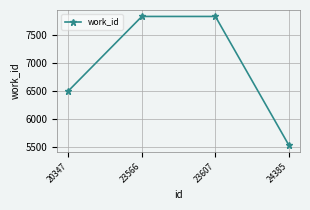

What is the change in value from 20347 to 23607?

+1329